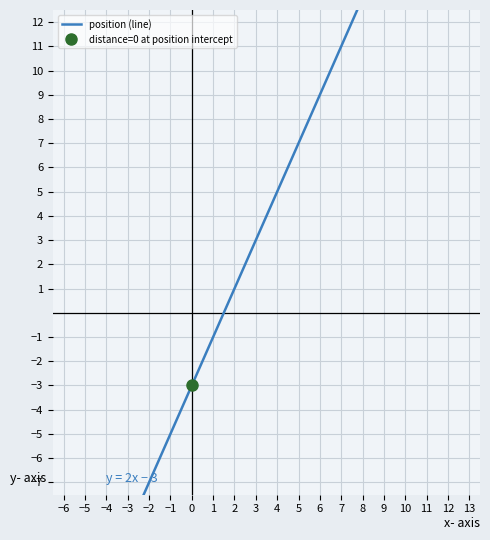

Which has a higher value, 7 or −4?

7